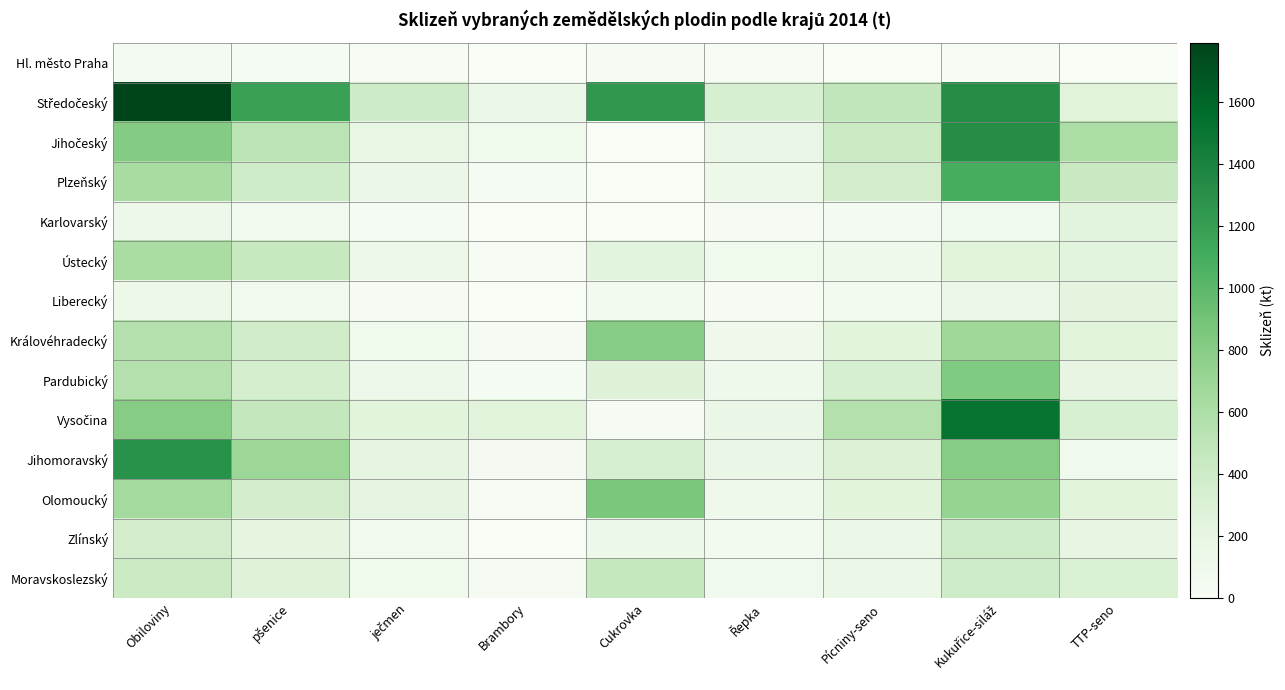

Which series has the largest total across all categories?

Středočeský